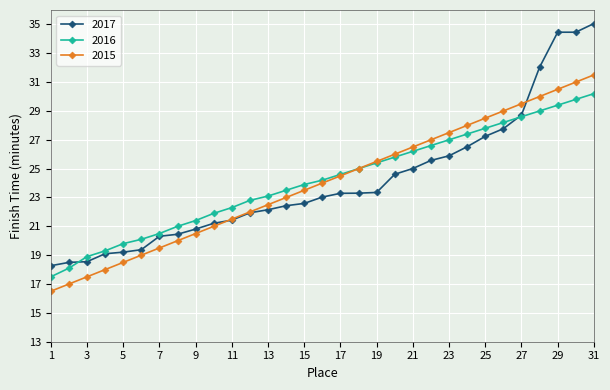

What is the value of the 2016 point at the 23rd from the left?

27.0